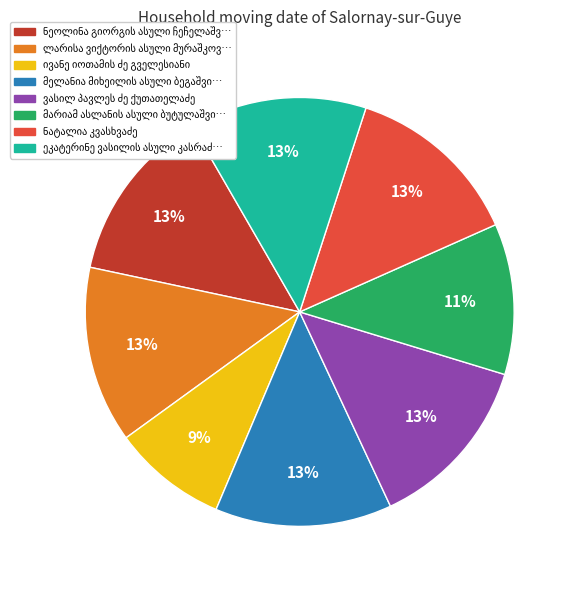

Does any single category account for the majority?

No